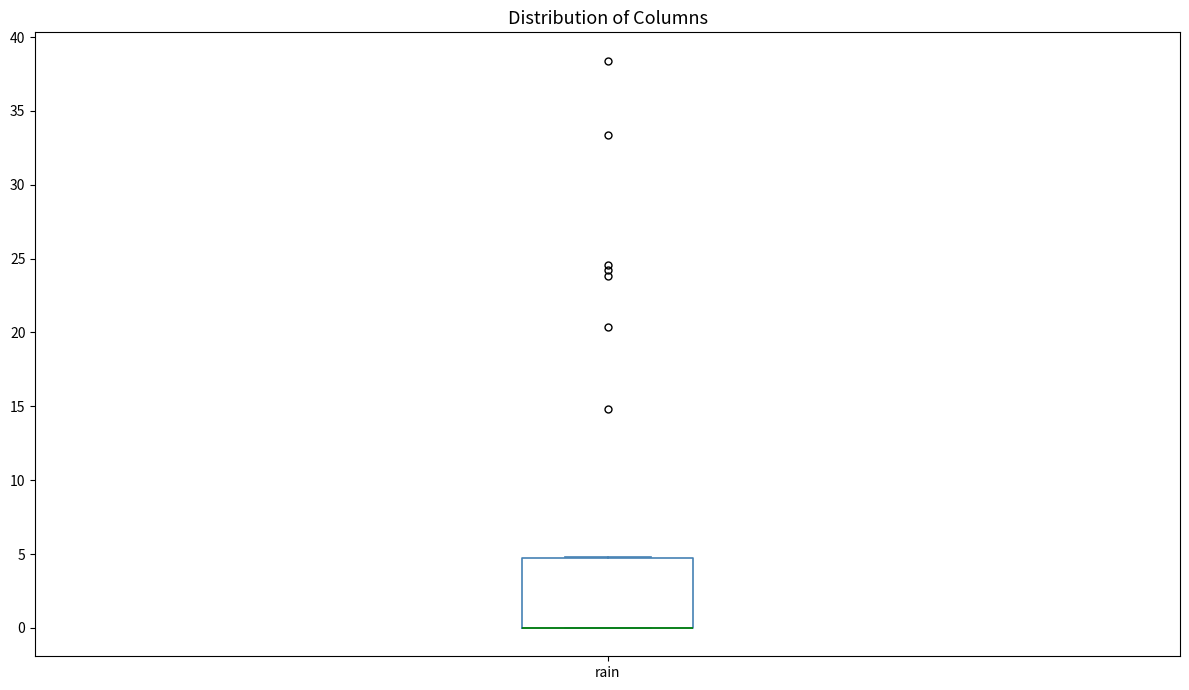

Transcribe this box plot: give where the median line is, the range the box spans, and where the two whiskers end, as read against the y-axis. The values are not printed on the chart, so give them approximately, as read against the axis.

median 0 (drawn on the box's lower edge), box 0 to 5, whiskers 0 to 5